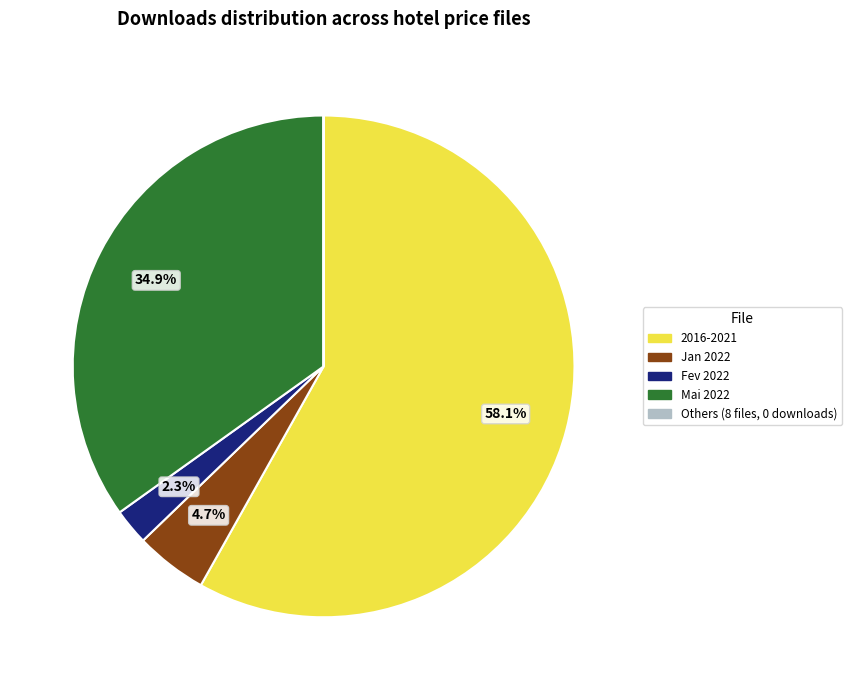

Does any single category account for the majority?

Yes